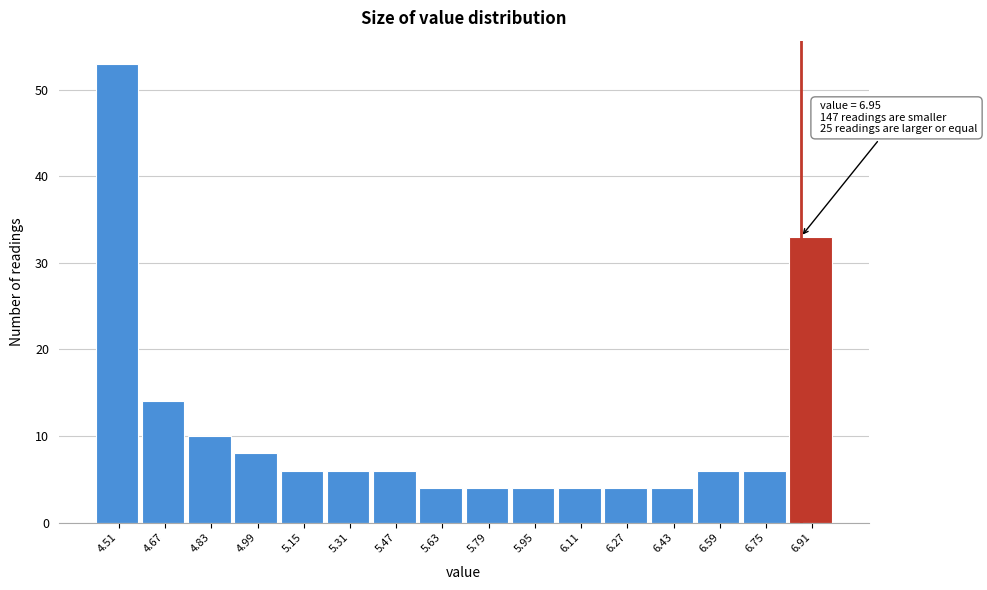

Reading left to right, transcribe all the data shown in this chart.

53	14	10	8	6	6	6	4	4	4	4	4	4	6	6	33